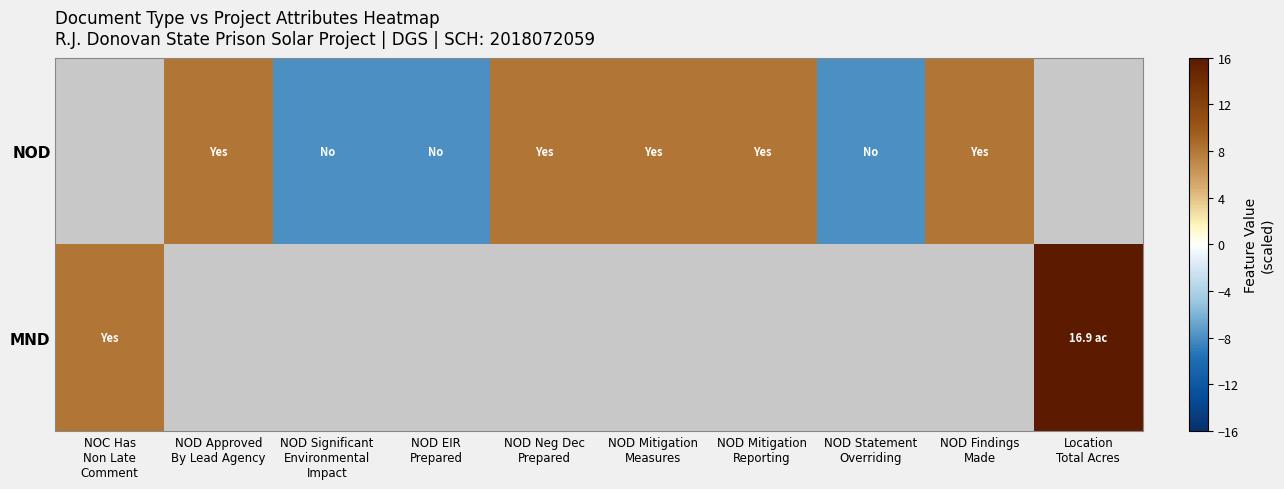

Rank the categories by NOD value from lowest to highest.

NOD Significant Environmental Impact, NOD EIR Prepared, NOC Has Non Late Comment, NOD Statement Overriding, NOD Approved By Lead Agency, NOD Neg Dec Prepared, NOD Mitigation Measures, NOD Mitigation Reporting, NOD Findings Made, Location Total Acres